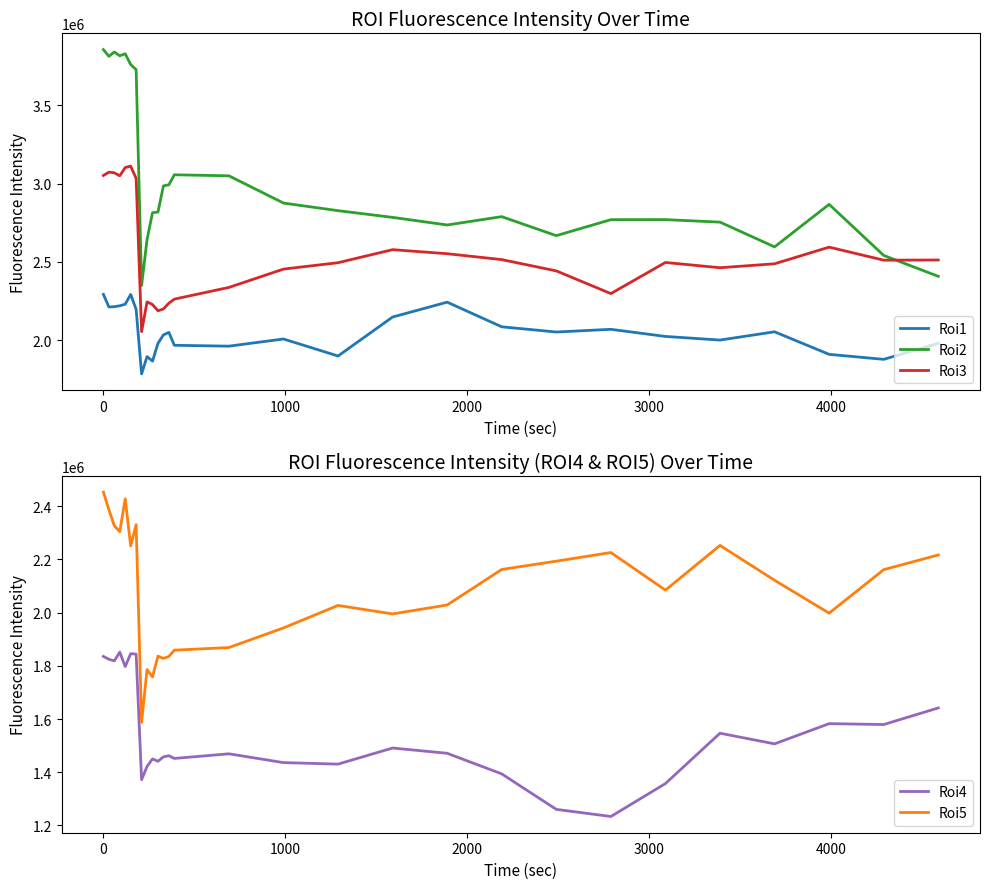

What is the highest value of the Roi4 series?

1851406.8